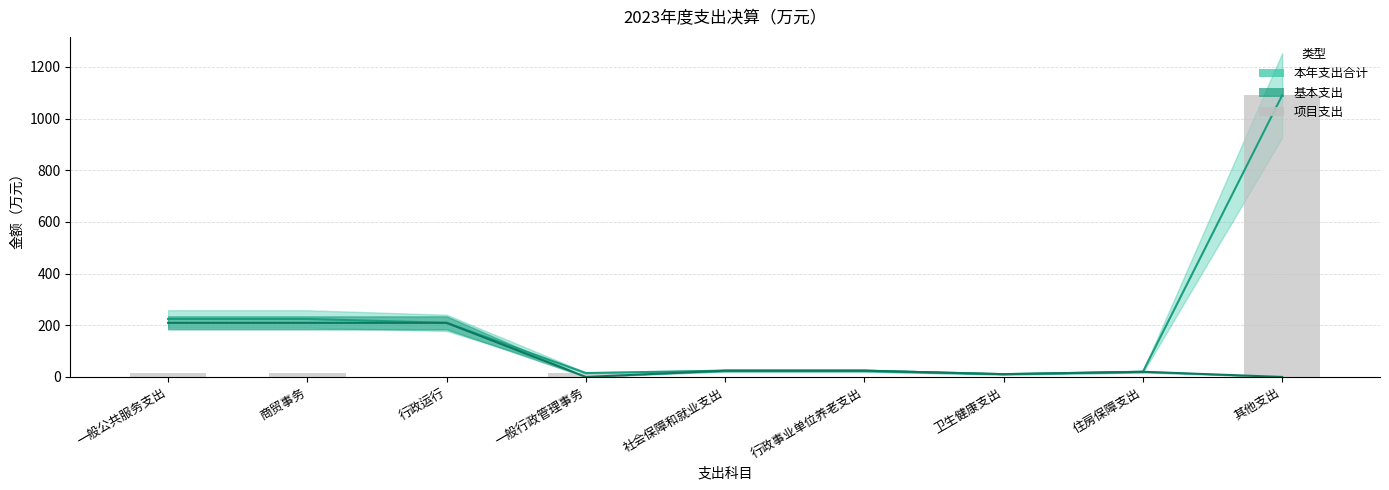

What is the value of the 2nd bar from the left?

15.1